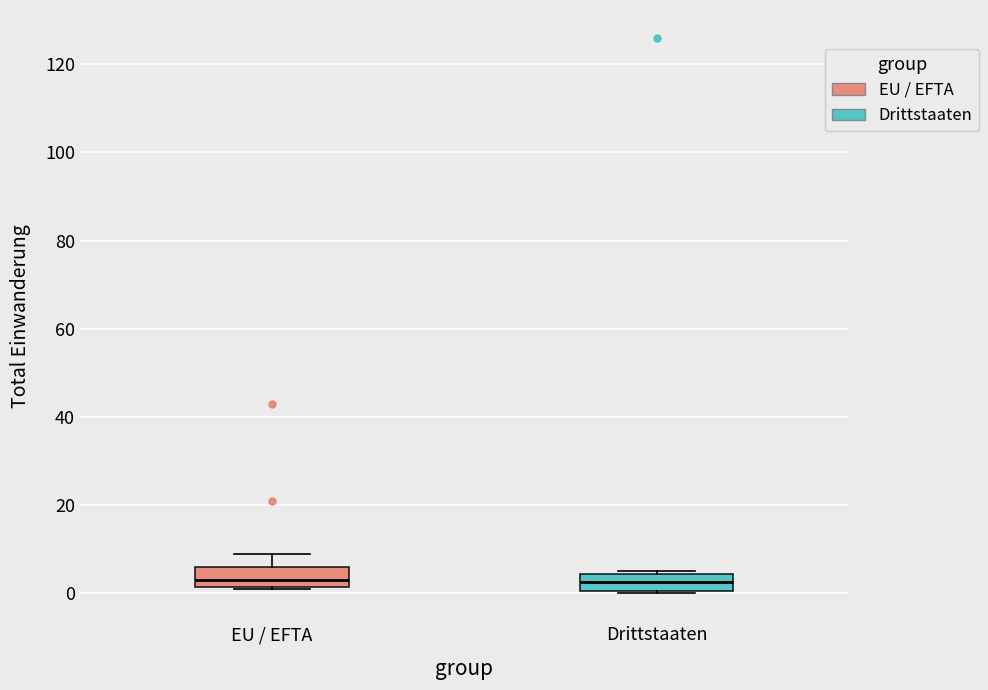

Where does the upper whisker of the box for EU / EFTA end on the y-axis? The values are not printed on the chart, so give them approximately, as read against the axis.

10